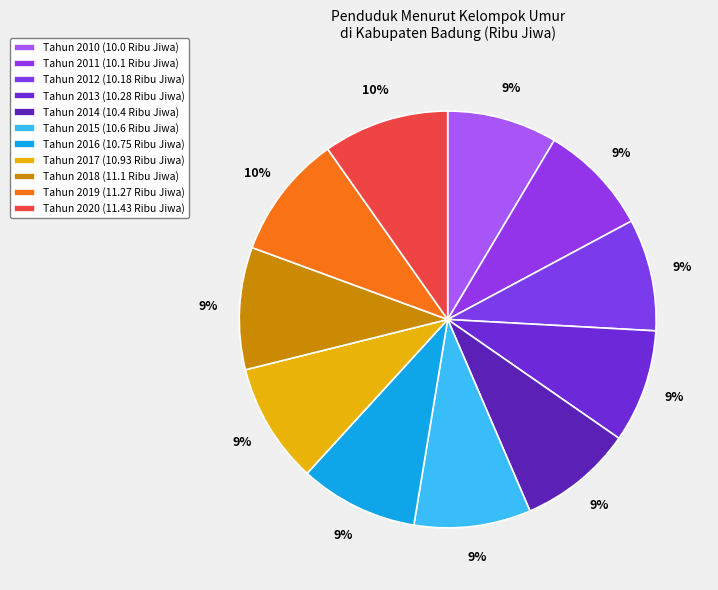

Is Tahun 2010 the majority of the pie?

No